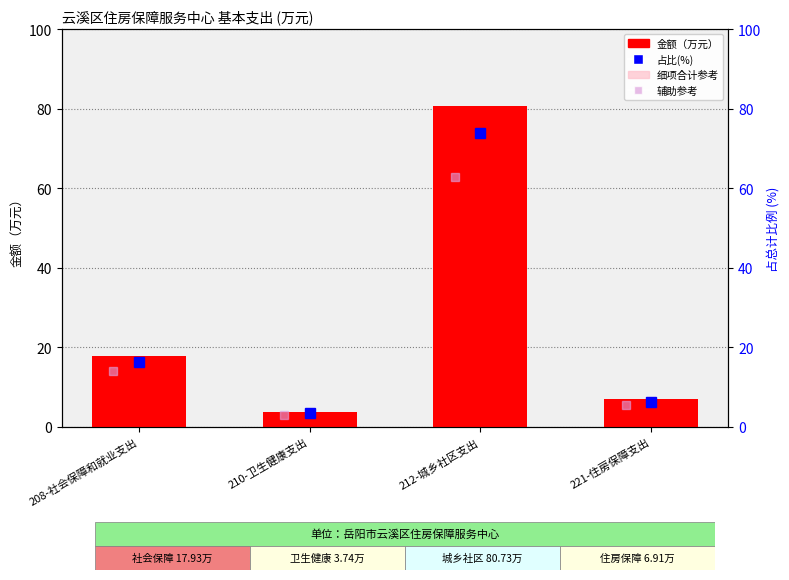

Reading right to left, extract all data points from this chart.

金额（万元）: 221-住房保障支出=6.9	212-城乡社区支出=80.7	210-卫生健康支出=3.7	208-社会保障和就业支出=17.9
细项合计参考: 221-住房保障支出=6.9	212-城乡社区支出=80.7	210-卫生健康支出=3.7	208-社会保障和就业支出=17.9